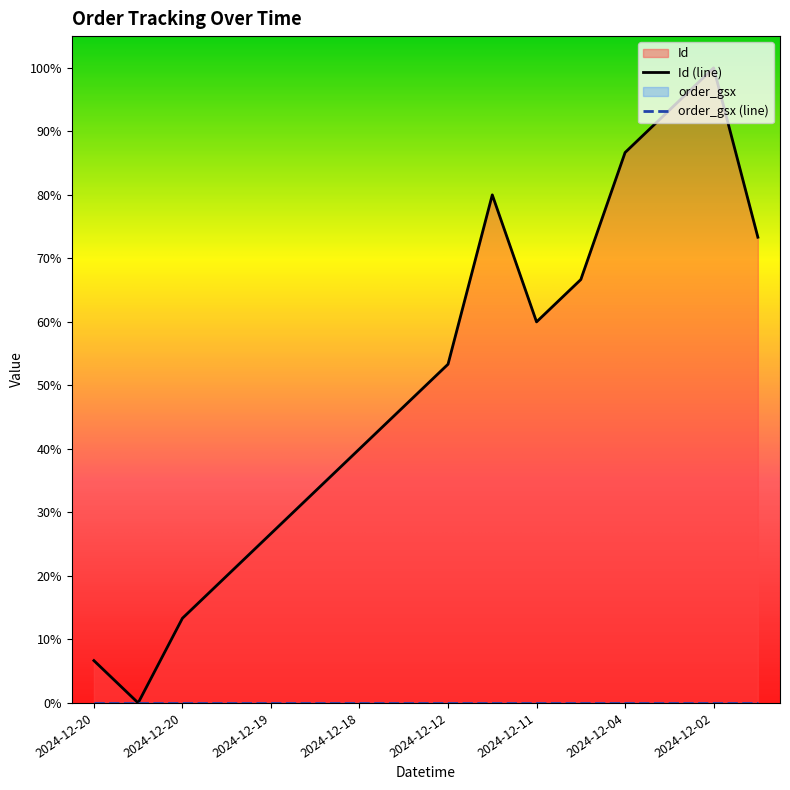

How many points are lower than both their immediate neighbors (excluding endpoints)?

2